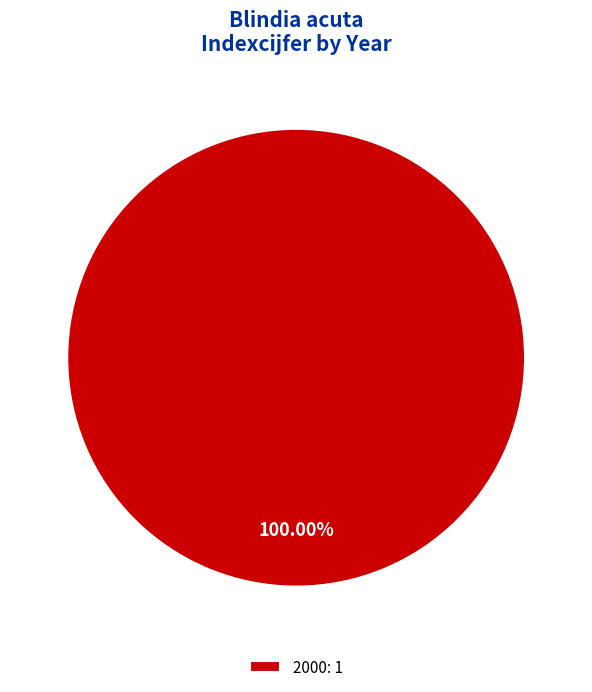

Rank the categories by value from lowest to highest.

2000: 1